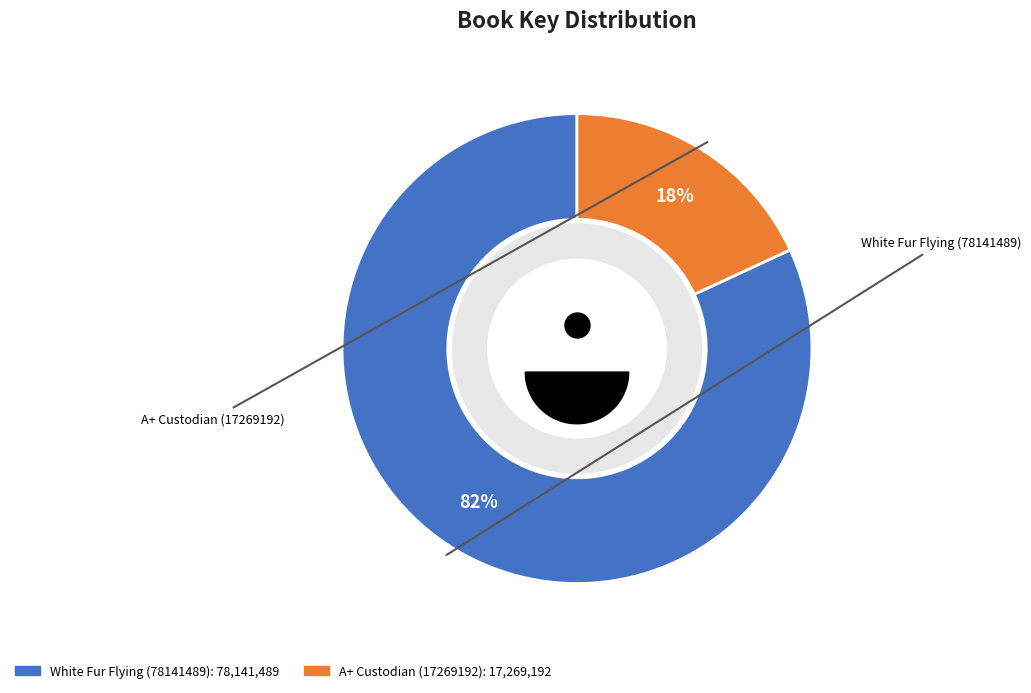

How many slices are in this pie chart?

2